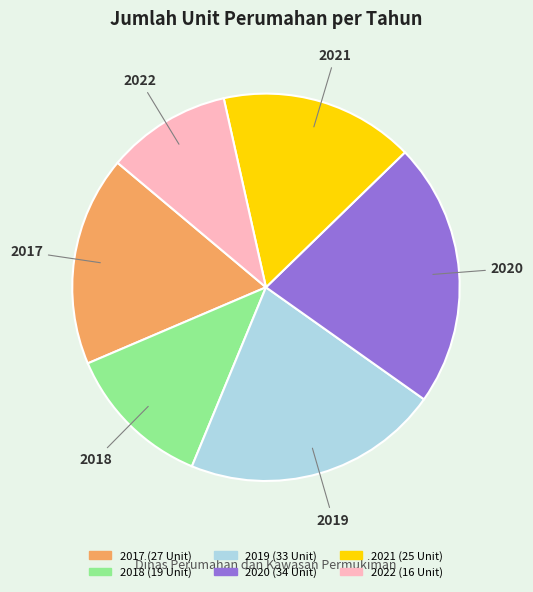

Does any single category account for the majority?

No